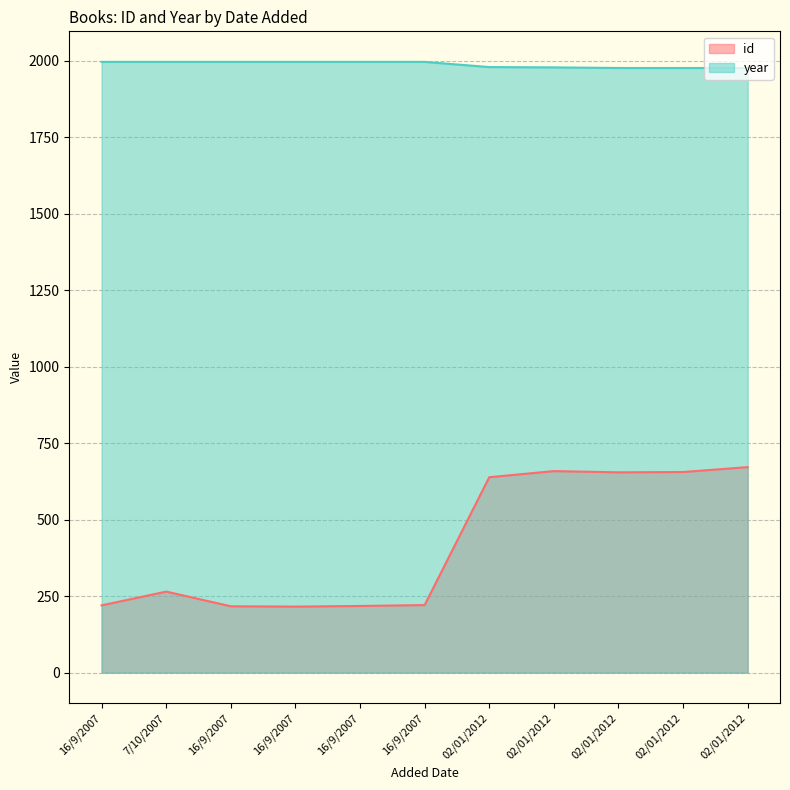

The value of year at 7/10/2007 is 1997. True or false?

True